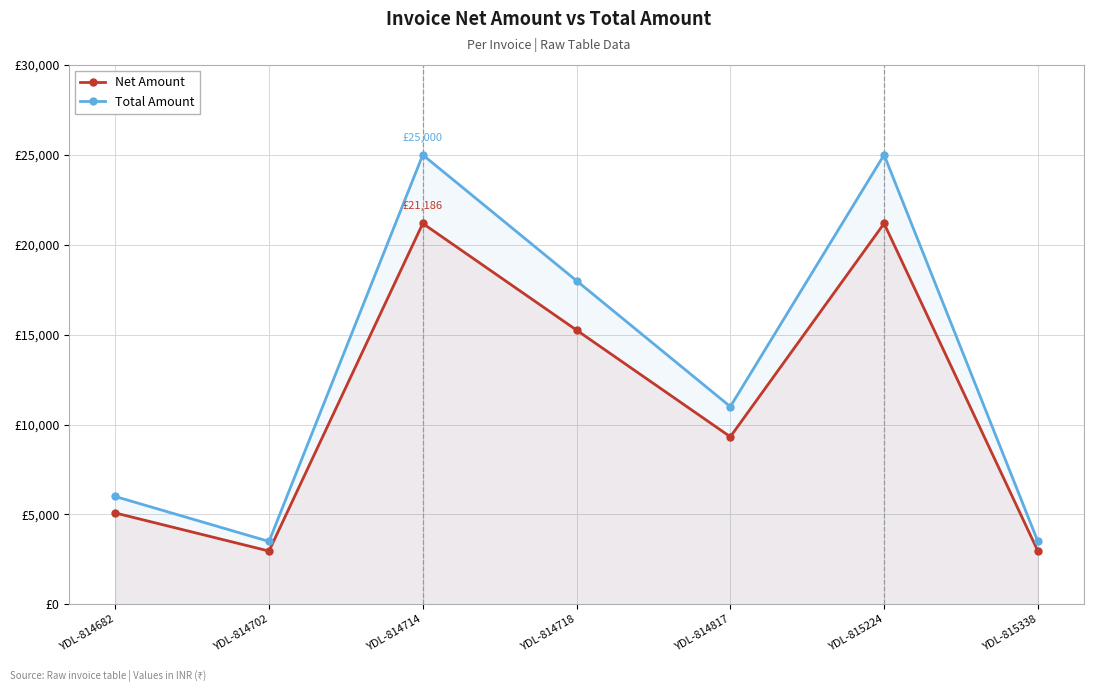

What is the difference between the maximum and minimum values in the Net Amount series?

18220.3